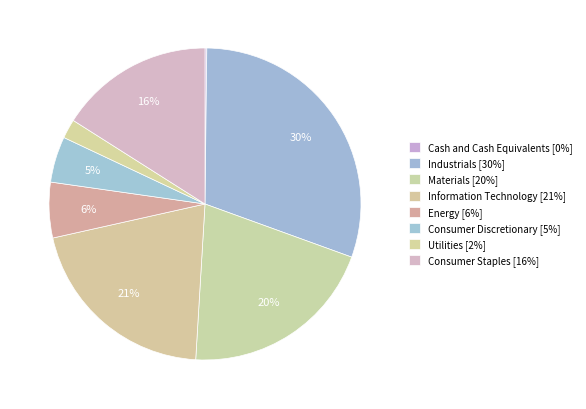

Which has a higher value, Energy or Utilities?

Energy